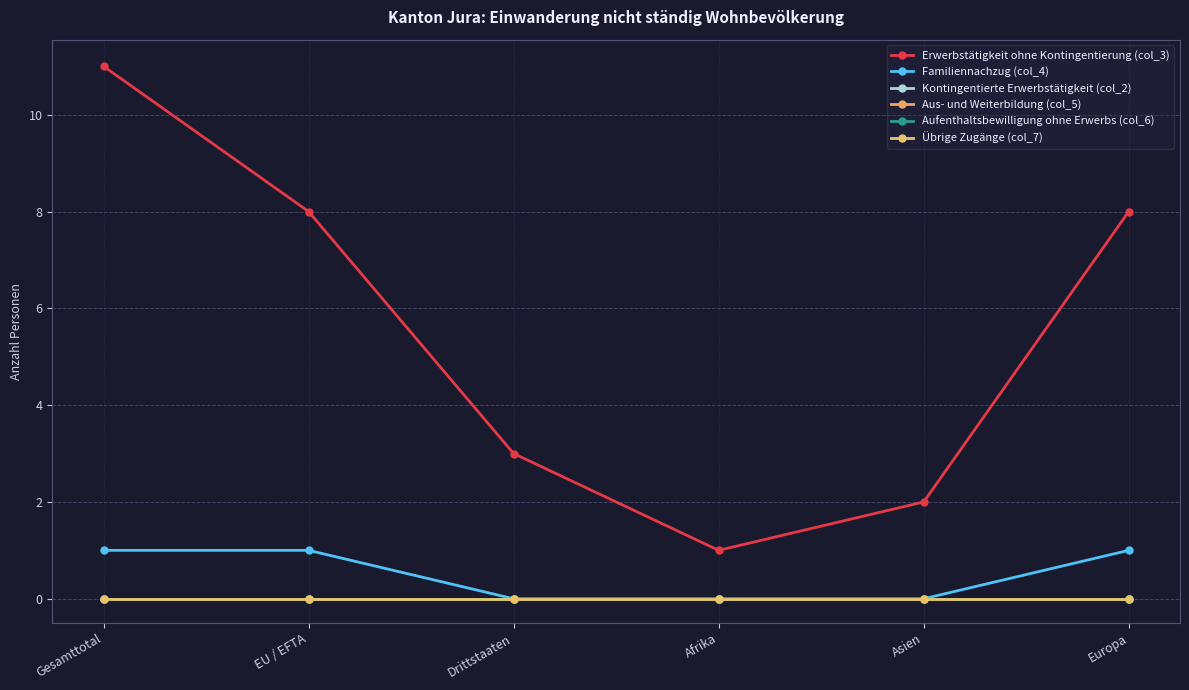

Rank the categories by Erwerbstätigkeit ohne Kontingentierung (col_3) value from lowest to highest.

Afrika, Asien, Drittstaaten, EU / EFTA, Europa, Gesamttotal